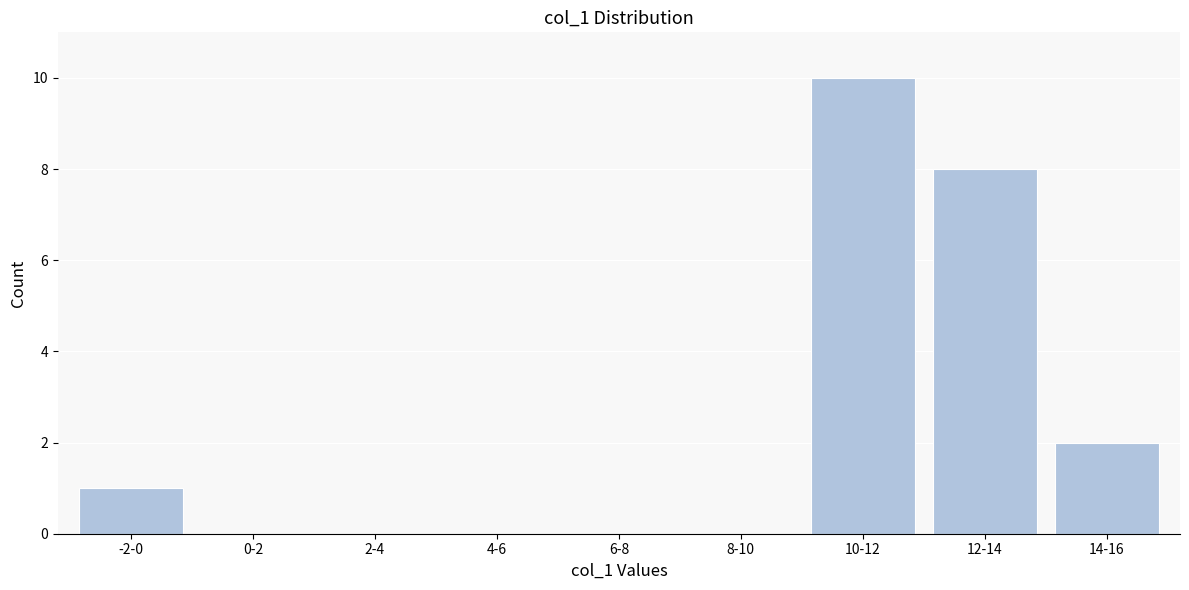

Reading left to right, extract all data points from this chart.

-2-0=1	0-2=0	2-4=0	4-6=0	6-8=0	8-10=0	10-12=10	12-14=8	14-16=2